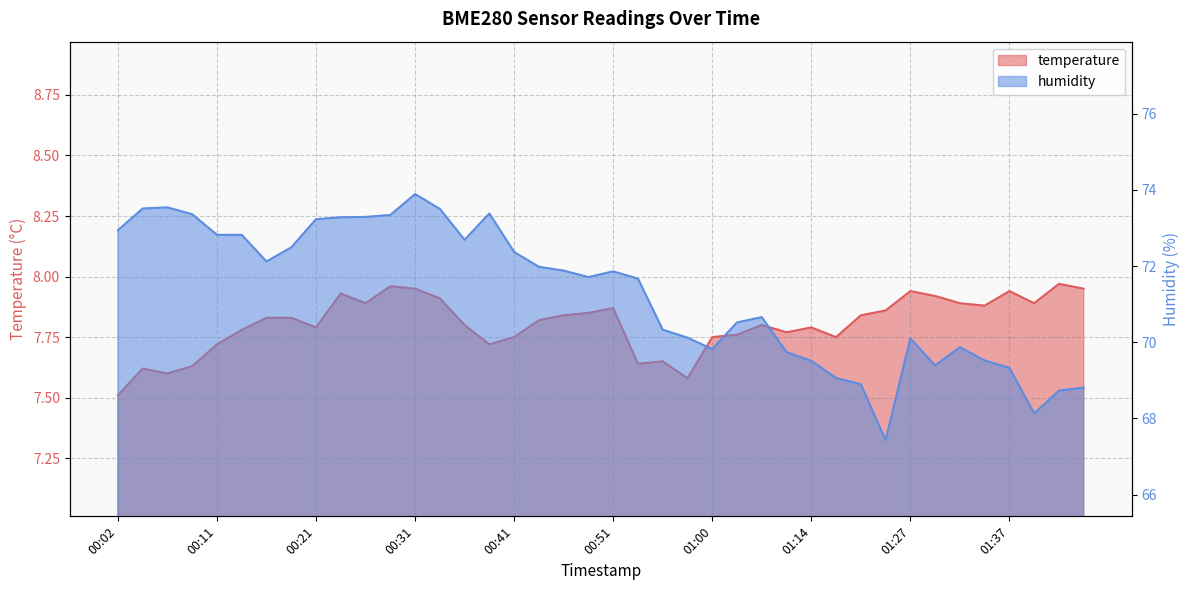

Rank the series at 00:58 from highest to lowest value.

humidity, temperature